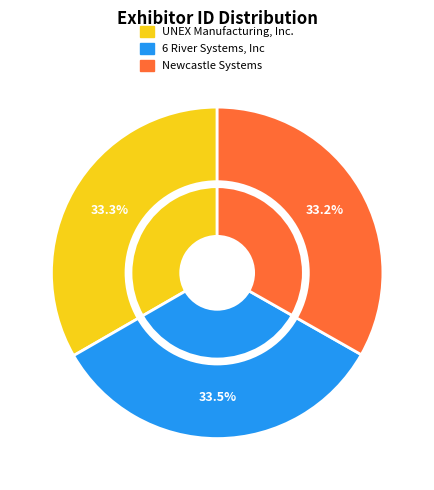

Is Newcastle Systems the majority of the pie?

No